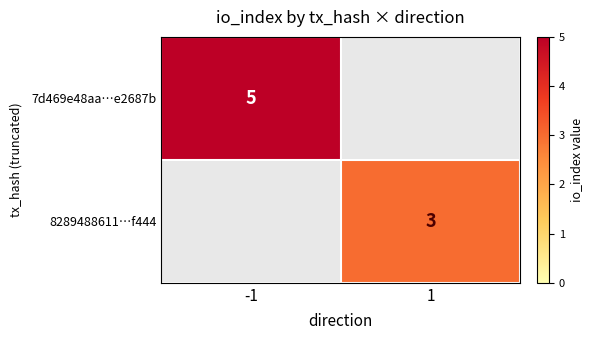

Is the value of 7d469e48aa…e2687b at -1 greater than the value of 8289488611…f444 at 1?

Yes